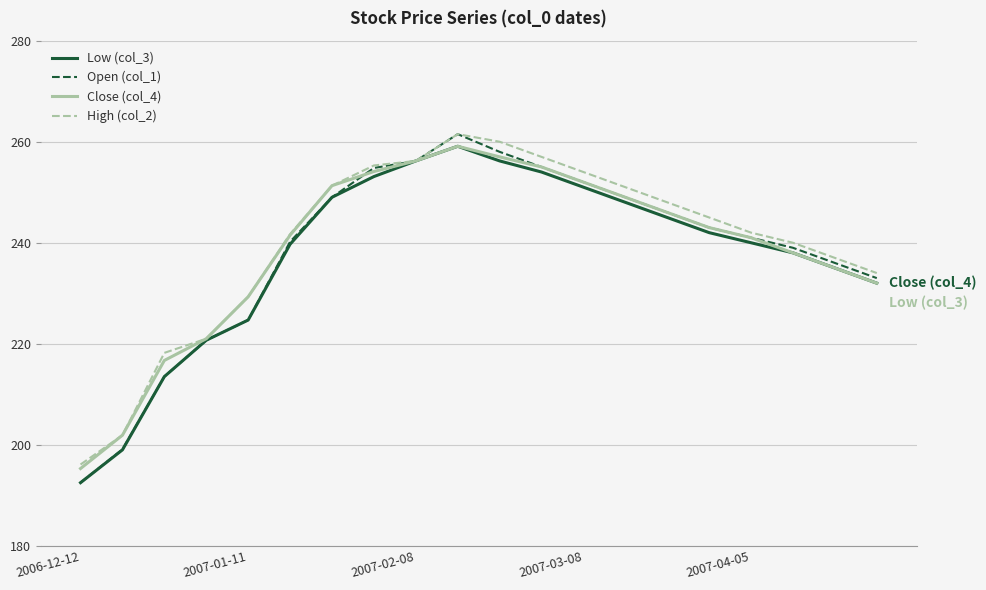

What is the sum of all High (col_2) values?

4800.5